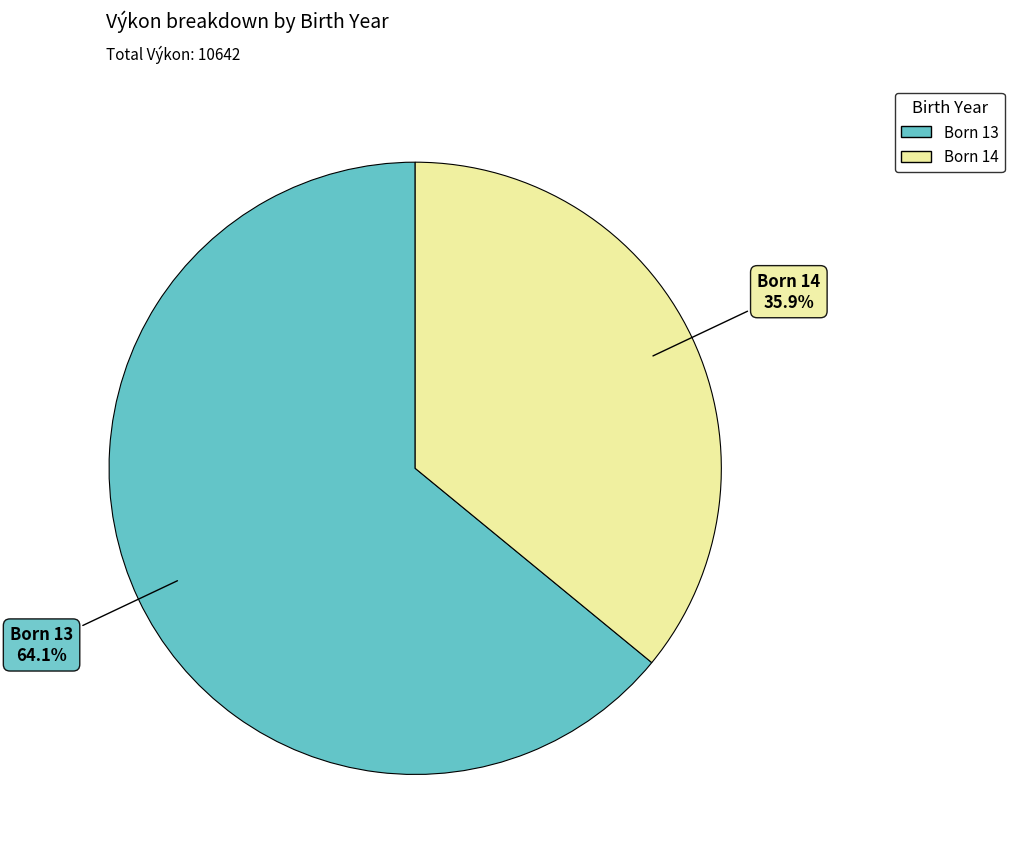

To the nearest percent, what is the average slice percentage?

50%